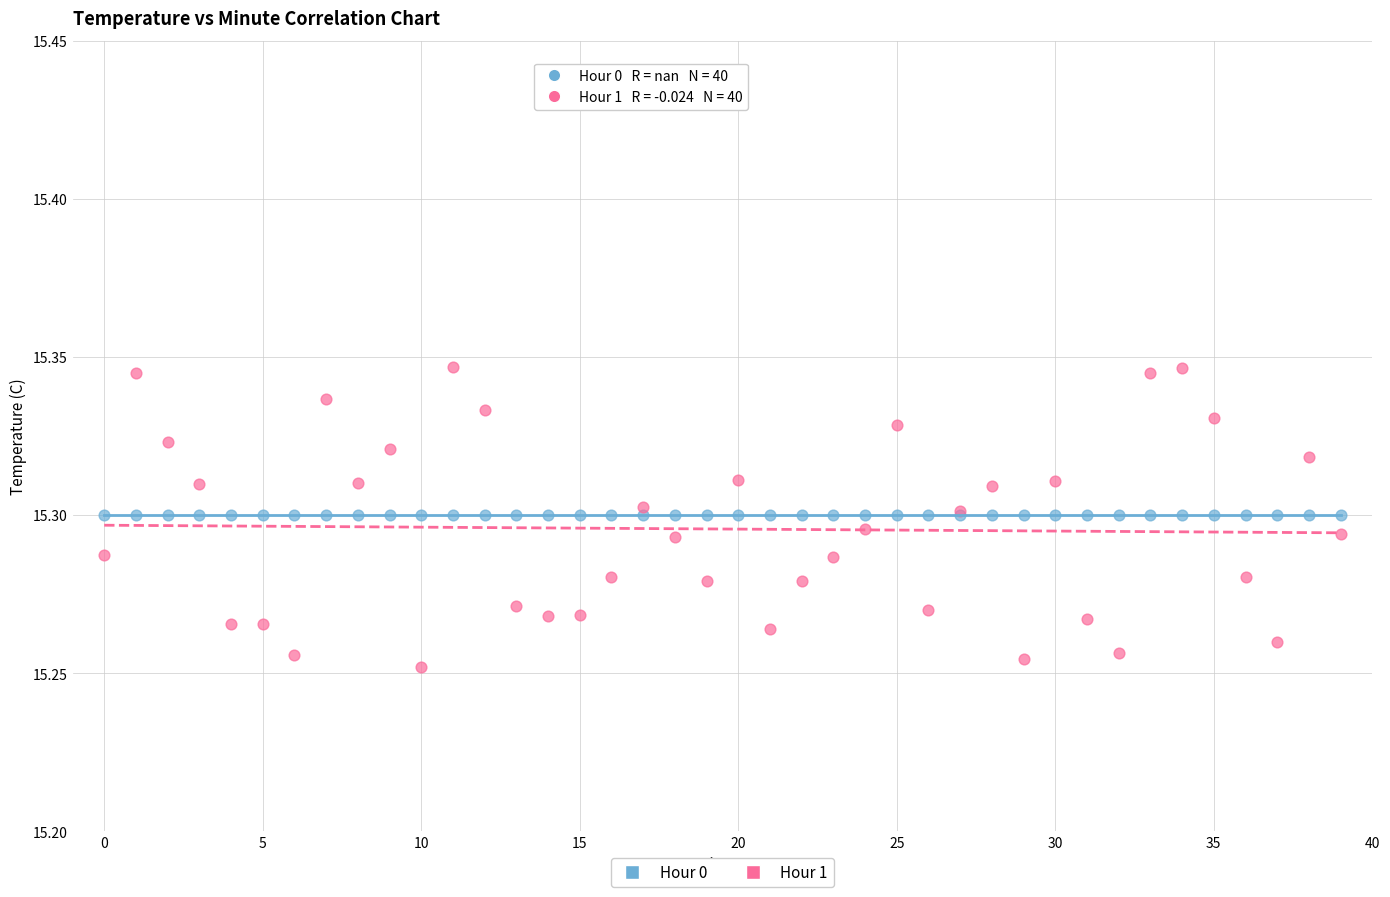

Which series reaches the minimum Y coordinate?

Hour 1